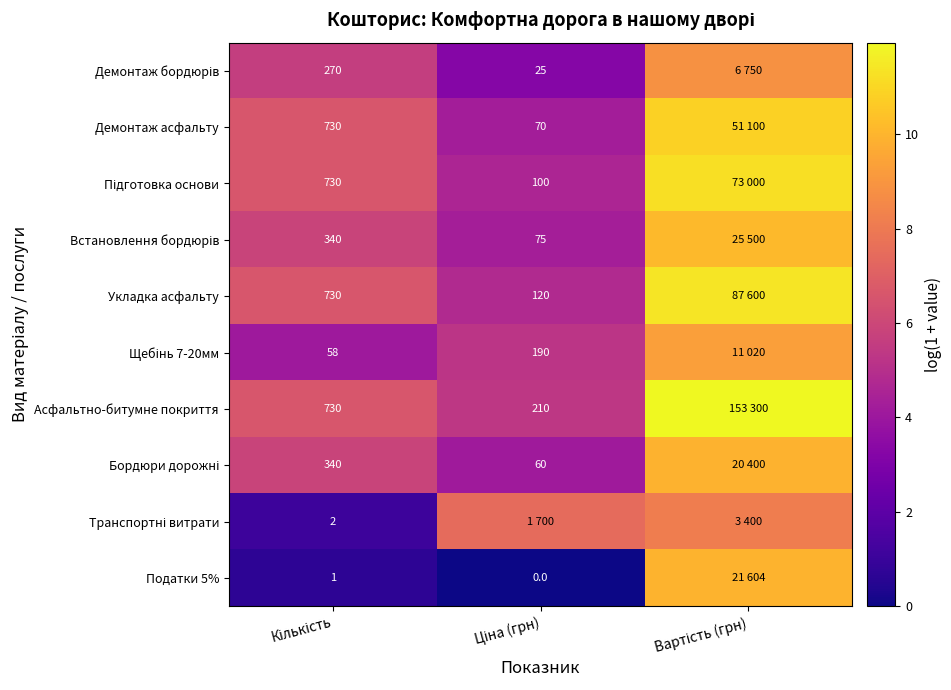

What is the highest value of the Щебінь 7-20мм series?

9.3